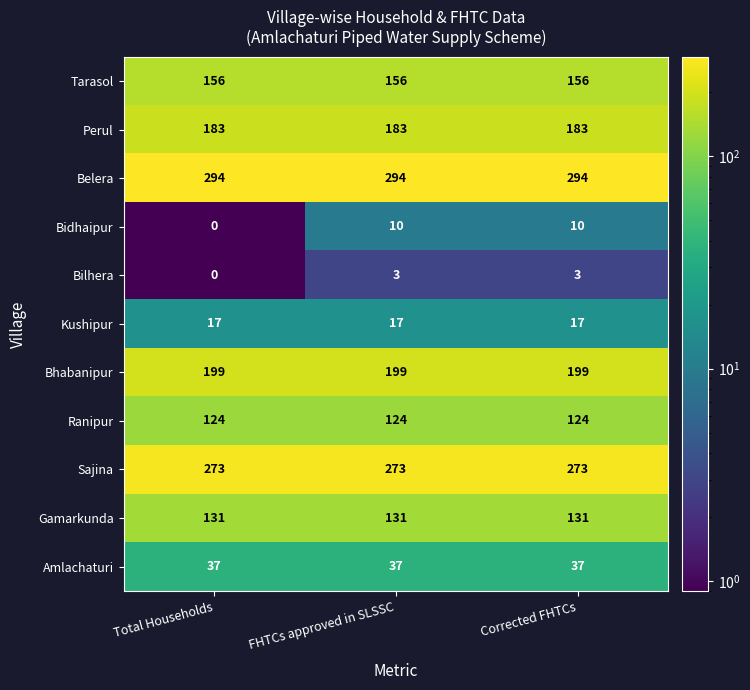

Which series changed the most between Total Households and FHTCs approved in SLSSC?

Bidhaipur